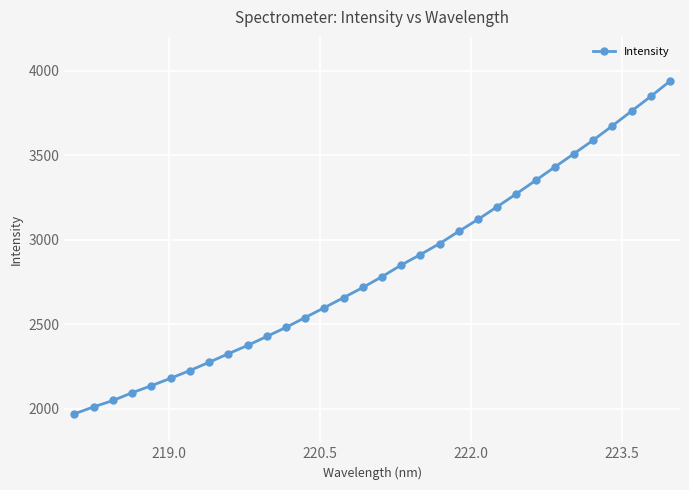

Reading left to right, list all the values displayed in this chart.

1968.9	2009.8	2047.6	2093.5	2135.2	2179.1	2225.0	2273.6	2324.5	2373.2	2426.6	2480.1	2538.7	2597.0	2656.6	2716.5	2780.6	2849.2	2911.6	2976.4	3049.0	3119.7	3194.7	3271.4	3350.2	3429.7	3508.7	3588.8	3673.6	3760.7	3847.5	3938.0